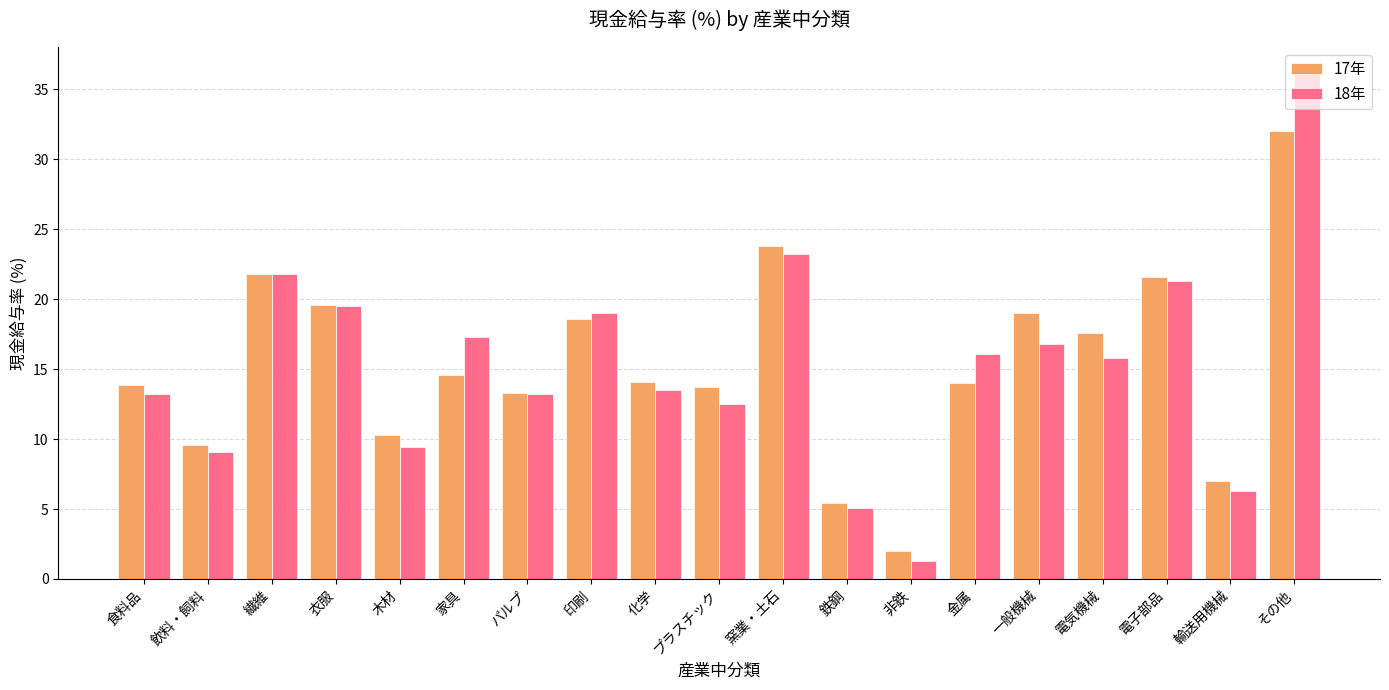

What is the average value of the 17年 series?

15.4